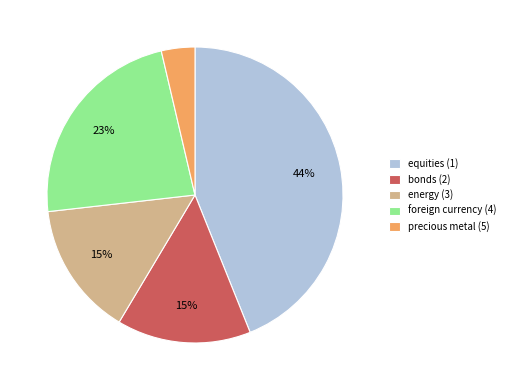

To the nearest percent, what is the difference between the equities (1) and precious metal (5) slice percentages?

40%